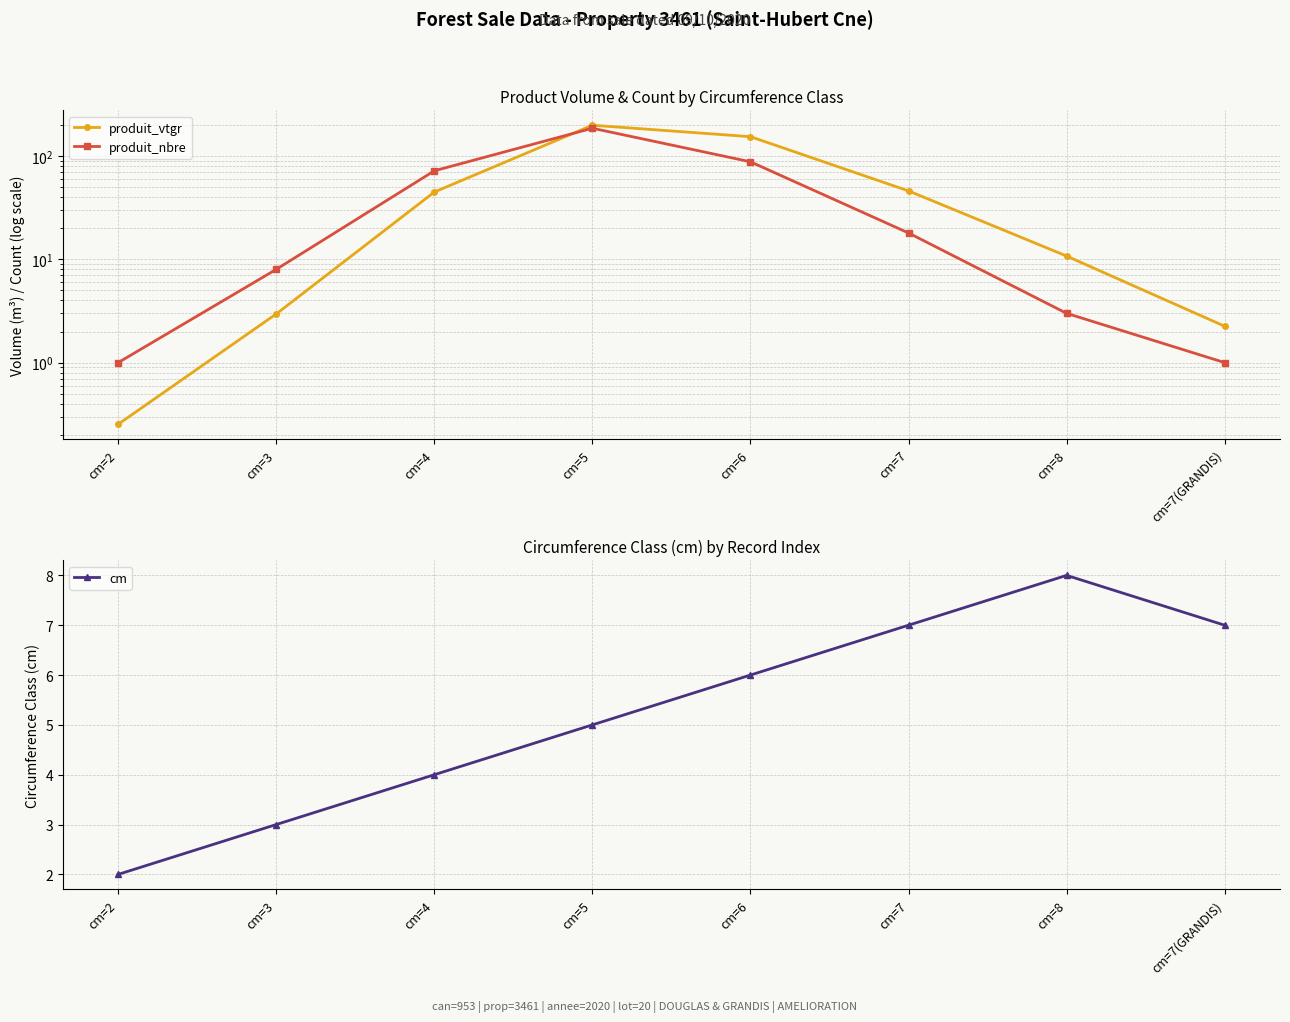

Between cm=6 and cm=8, which series saw the biggest shift?

produit_vtgr